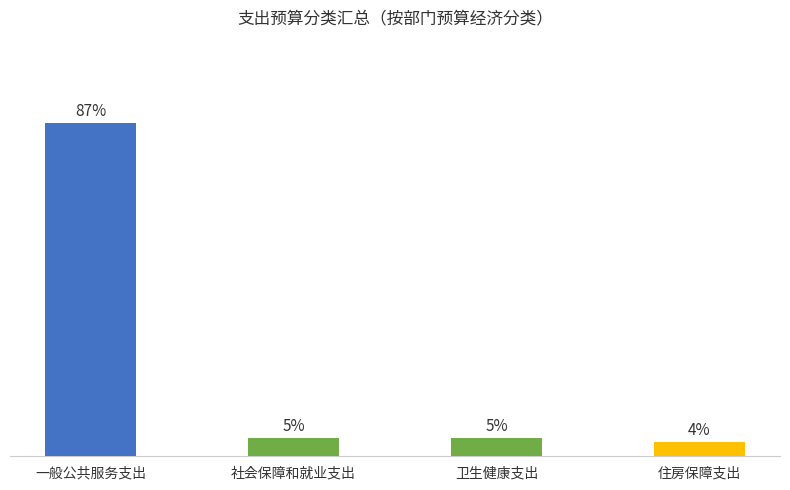

Reading left to right, transcribe all the data shown in this chart.

86.8	4.8	4.8	3.6